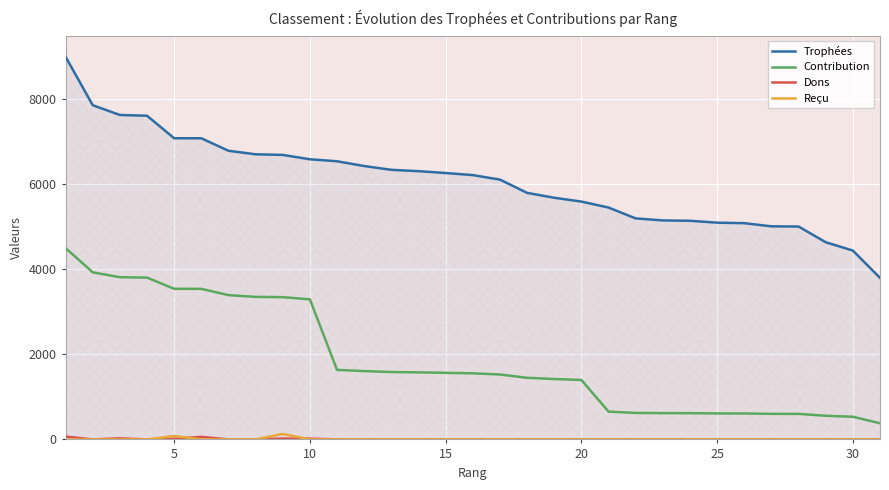

True or false: Reçu and Trophées cross at least once.

False